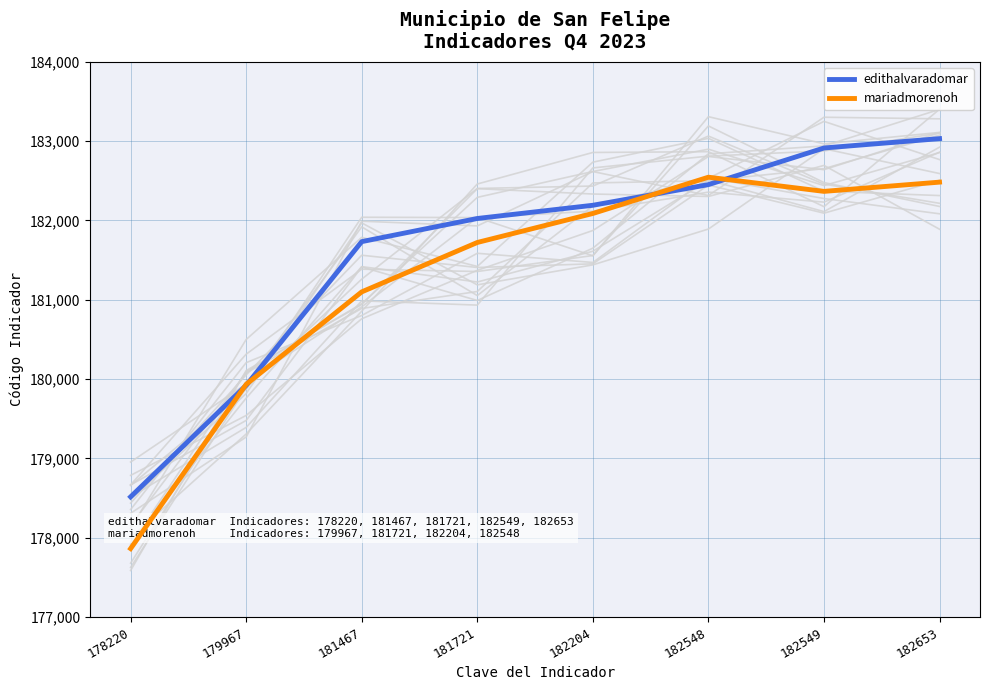

Is it true that mariadmorenoh equals 99135.1 at 178220?

False